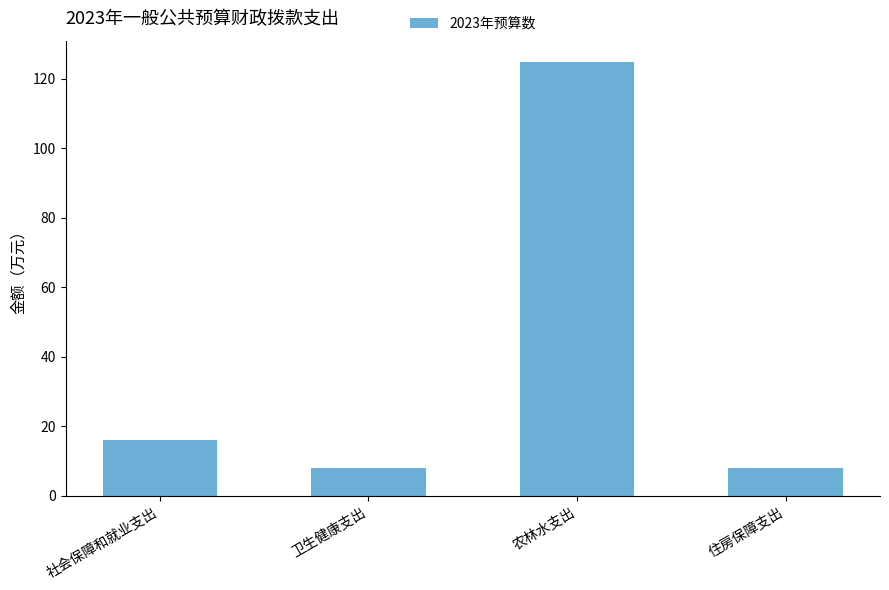

What is the change in value from 社会保障和就业支出 to 卫生健康支出?

-8.1